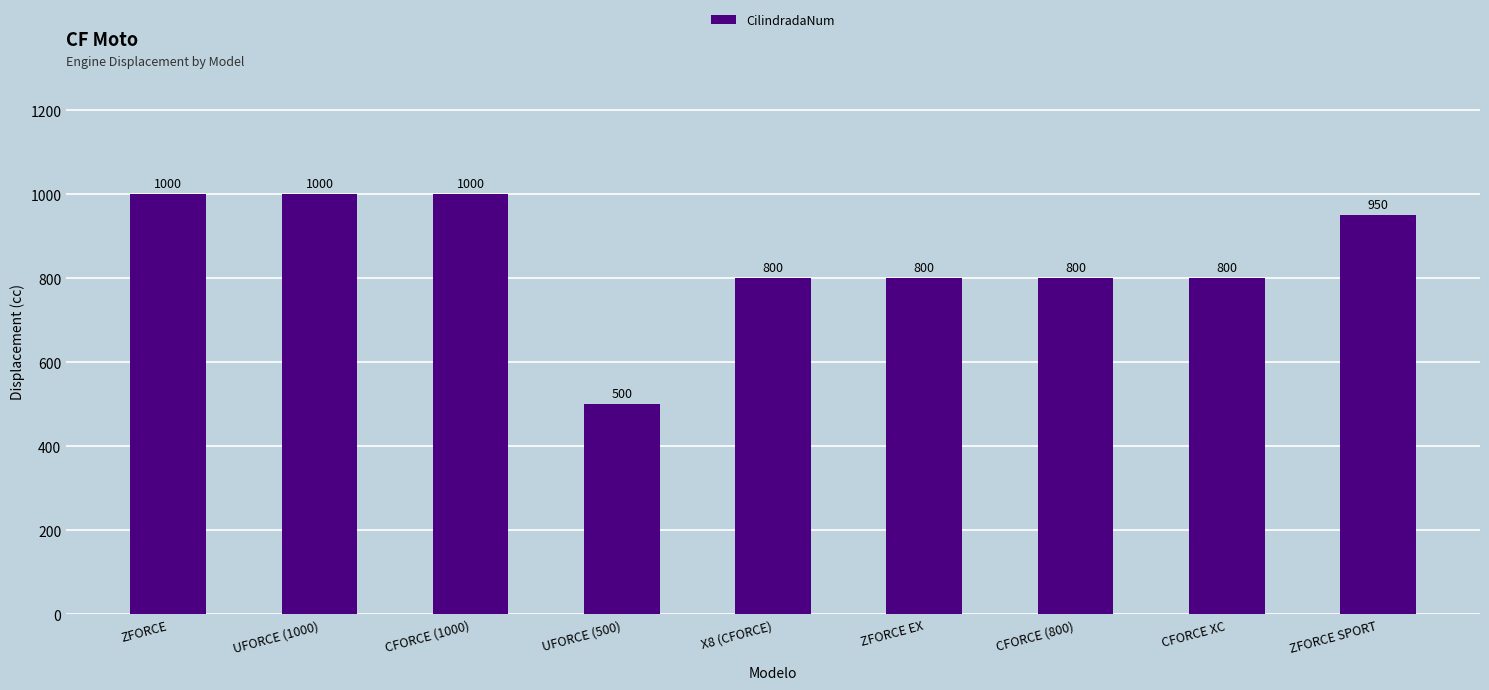

What is the maximum value shown in the chart?

1000